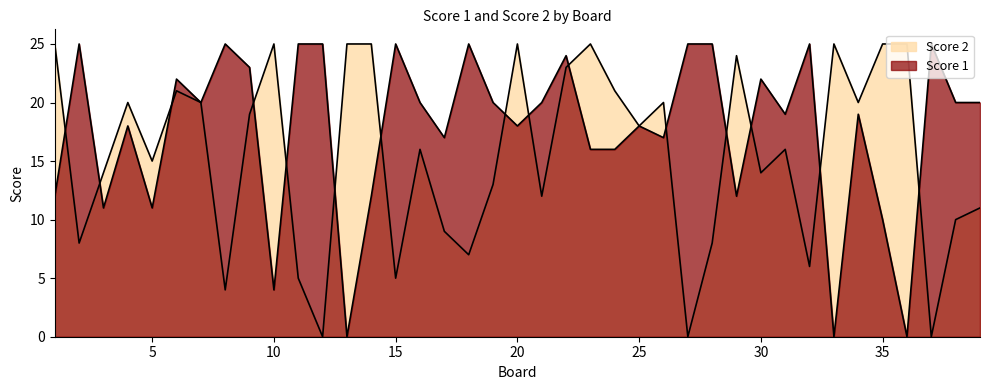

What is the average value of the Score 2 series?

15